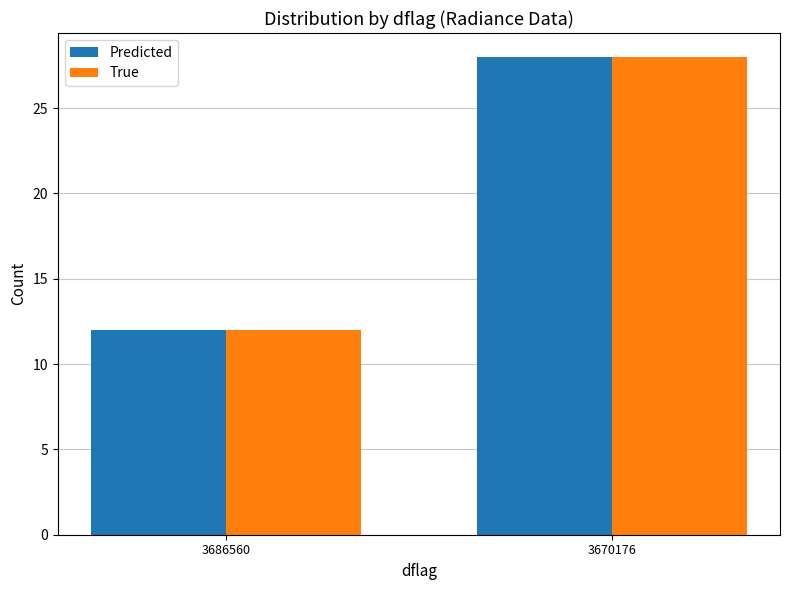

Reading right to left, what are all the values shown in this chart?

Predicted: 28	12
True: 28	12